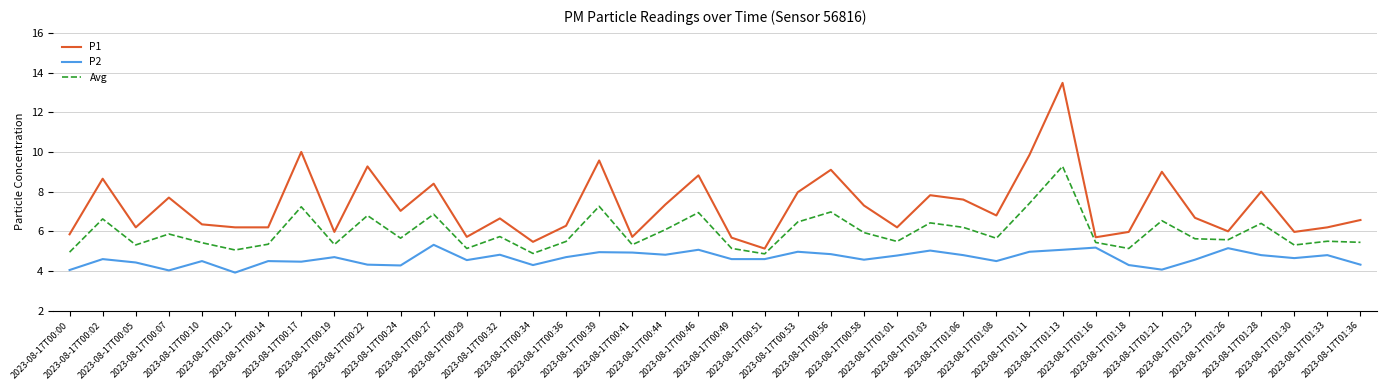

Which series changed the most between 2023-08-17T01:01 and 2023-08-17T01:28?

P1